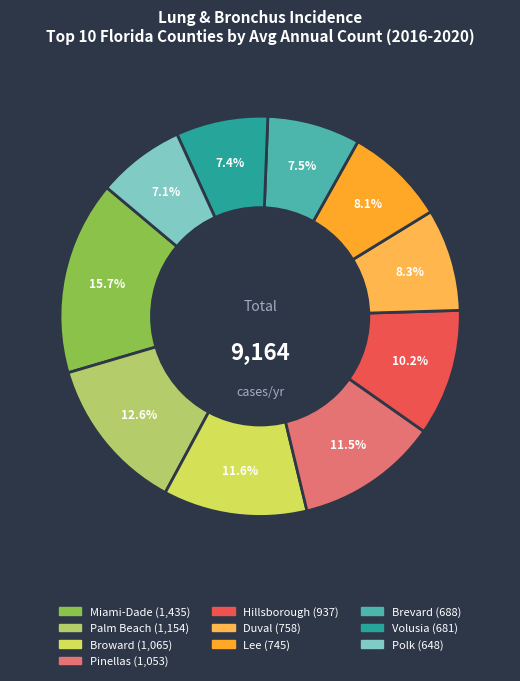

Does any single category account for the majority?

No